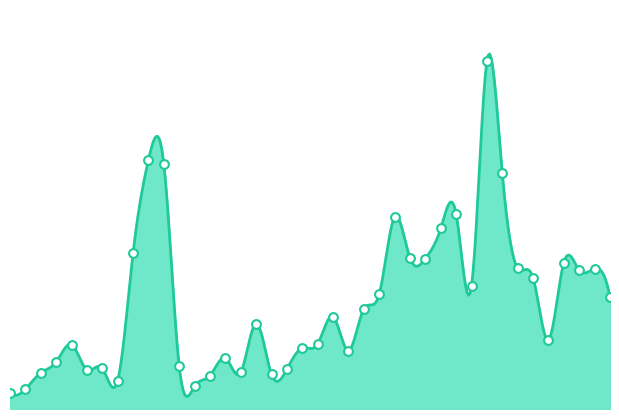

Between 02/04/2023 and 01/02/2022, which is larger?

01/02/2022